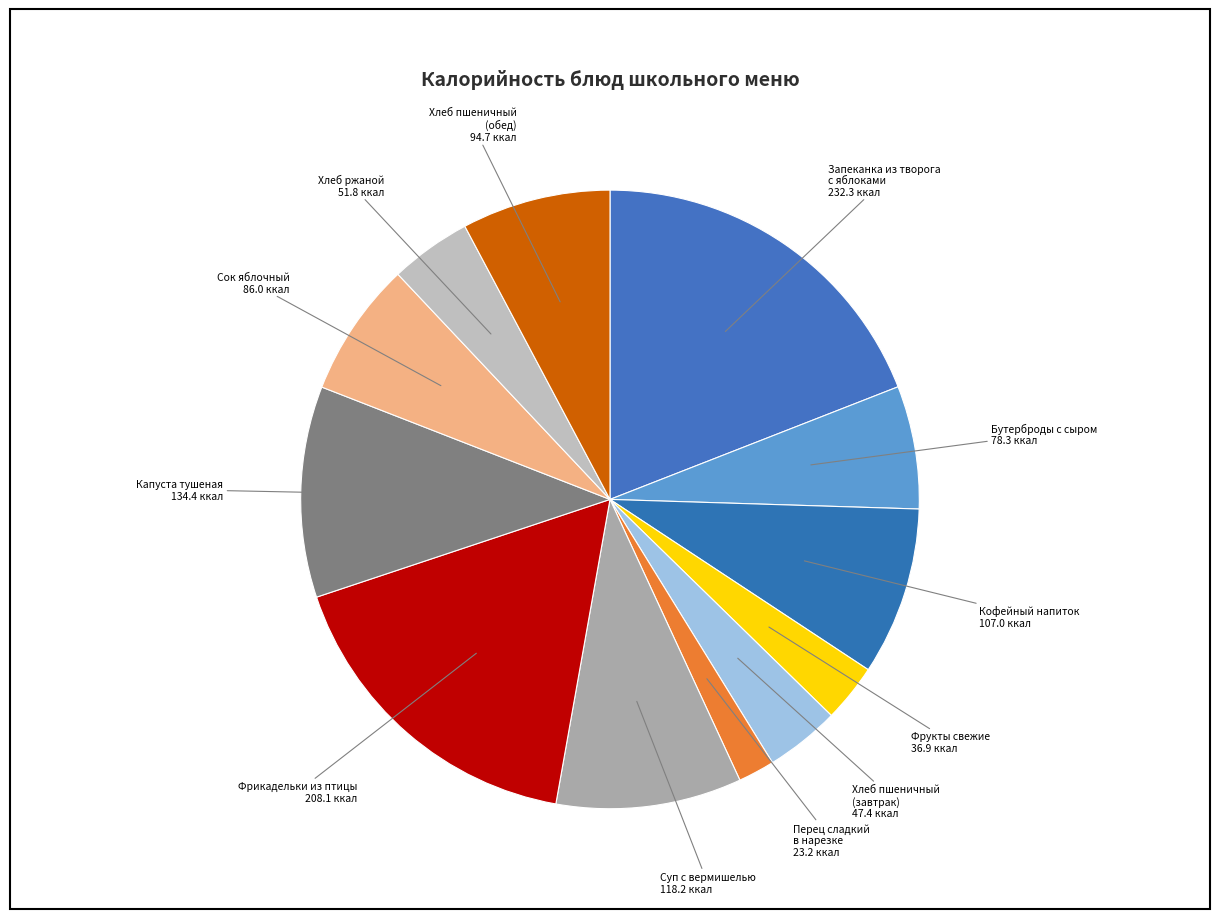

Which category has the biggest portion of the pie?

Запеканка из творога с яблоками